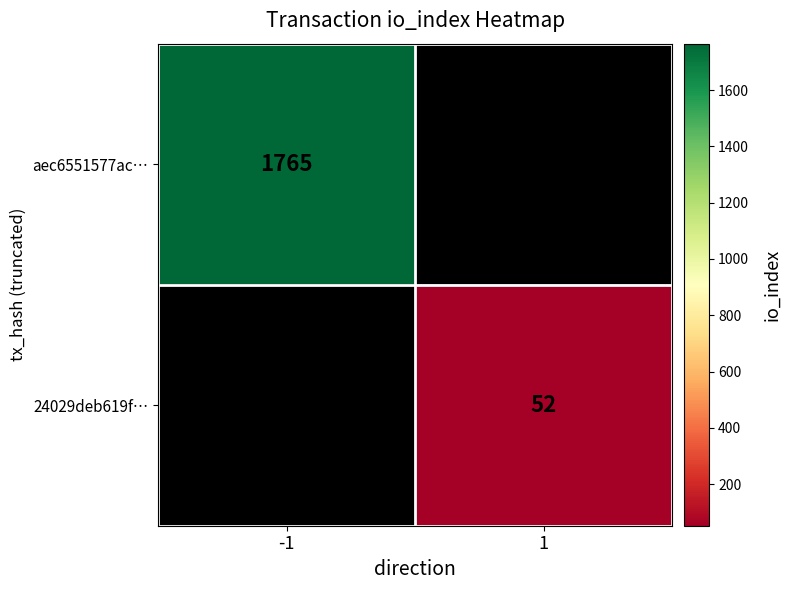

Is it true that aec6551577ac… equals 2346.9 at -1?

False